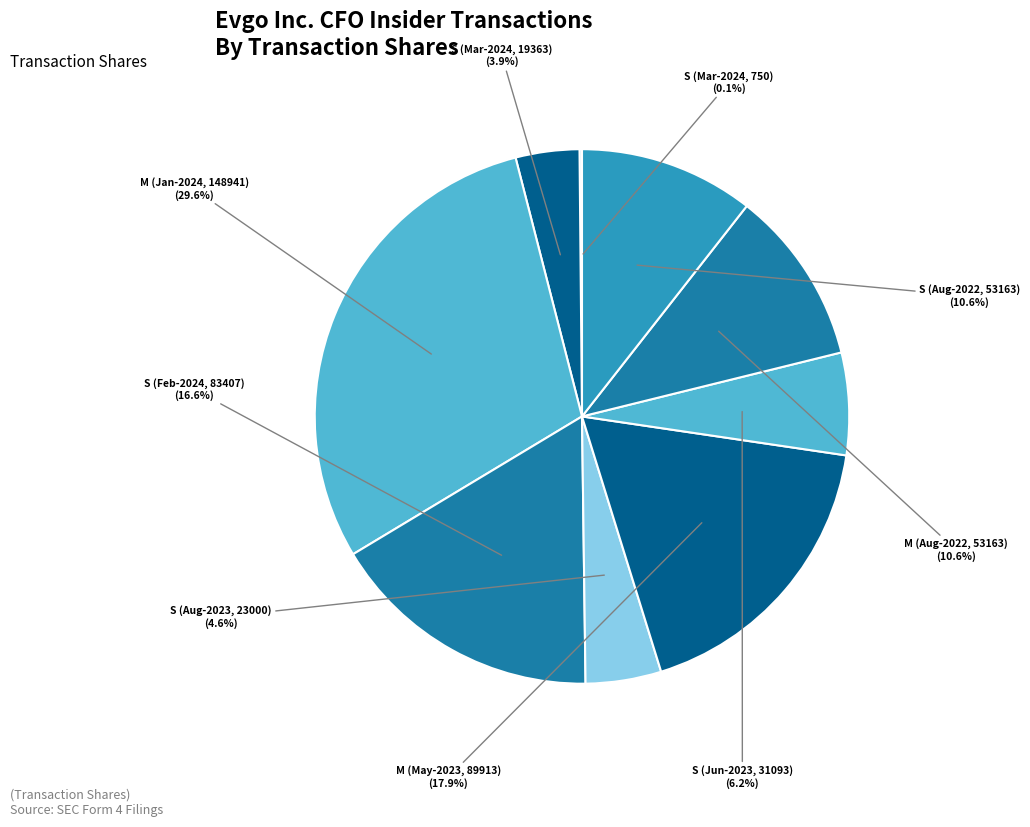

To the nearest percent, what is the average slice percentage?

11%